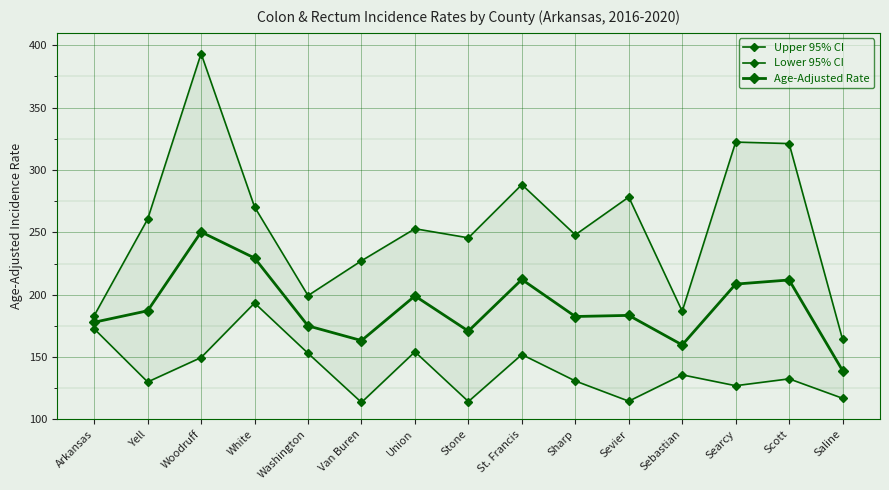

Which series changed the most between Sharp and Sebastian?

Upper 95% CI